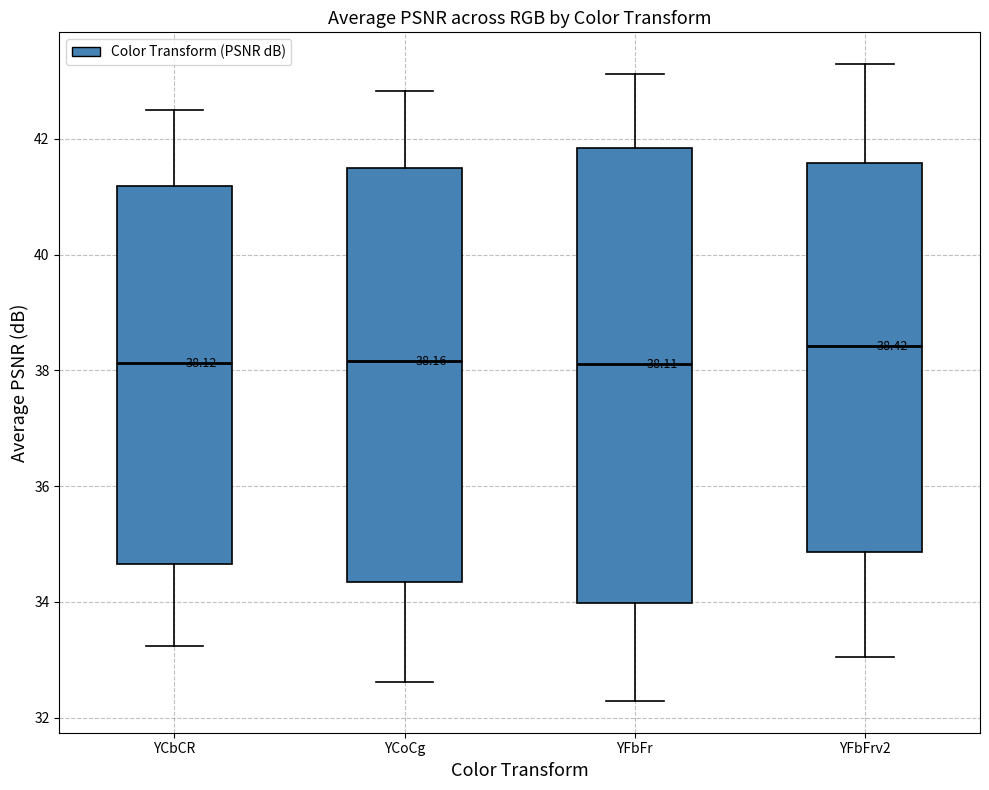

Comparing the boxes themselves (not the whiskers), which one is the tallest?

YFbFr